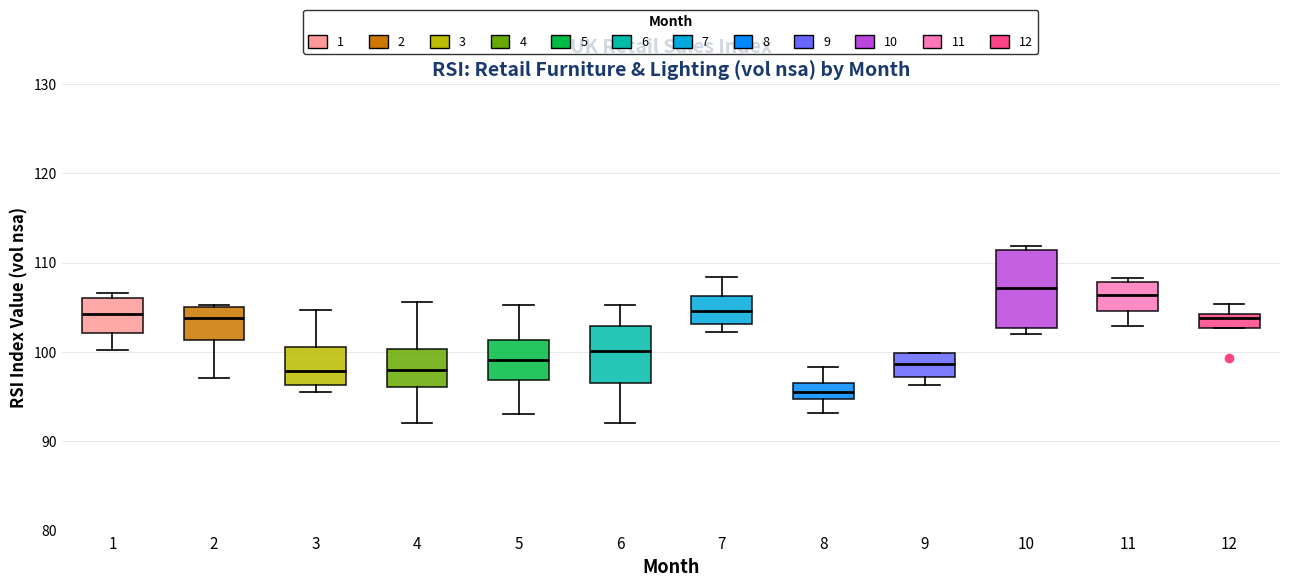

Where is the lower edge of the box at x = 10 on the y-axis? The values are not printed on the chart, so give them approximately, as read against the axis.

103